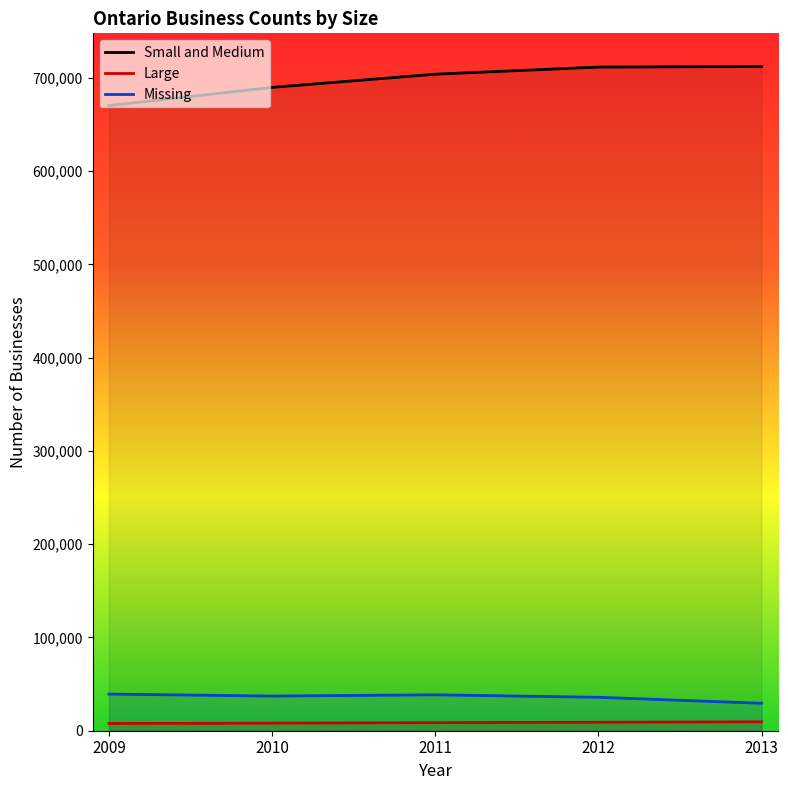

What is the lowest value of the Large series?

7740